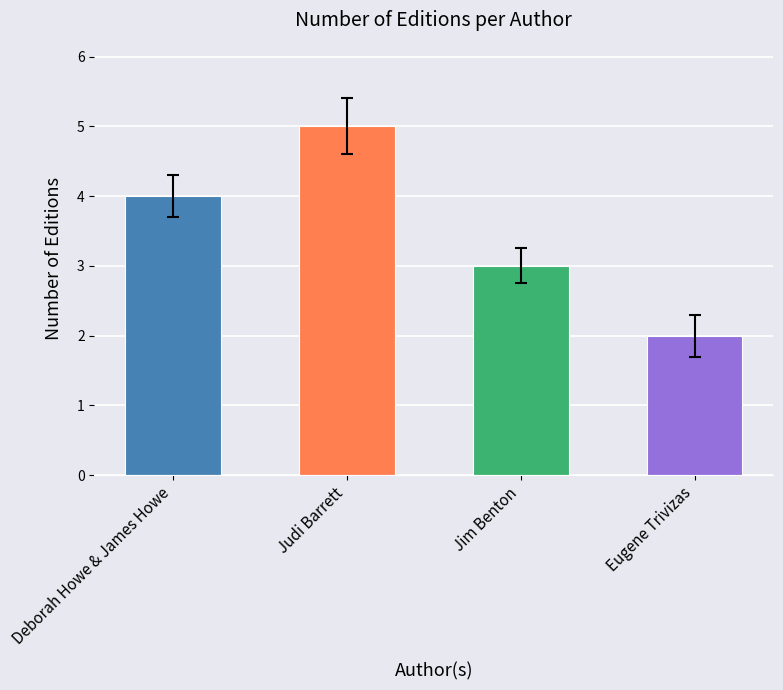

Is it true that the value at Eugene Trivizas is 2?

True